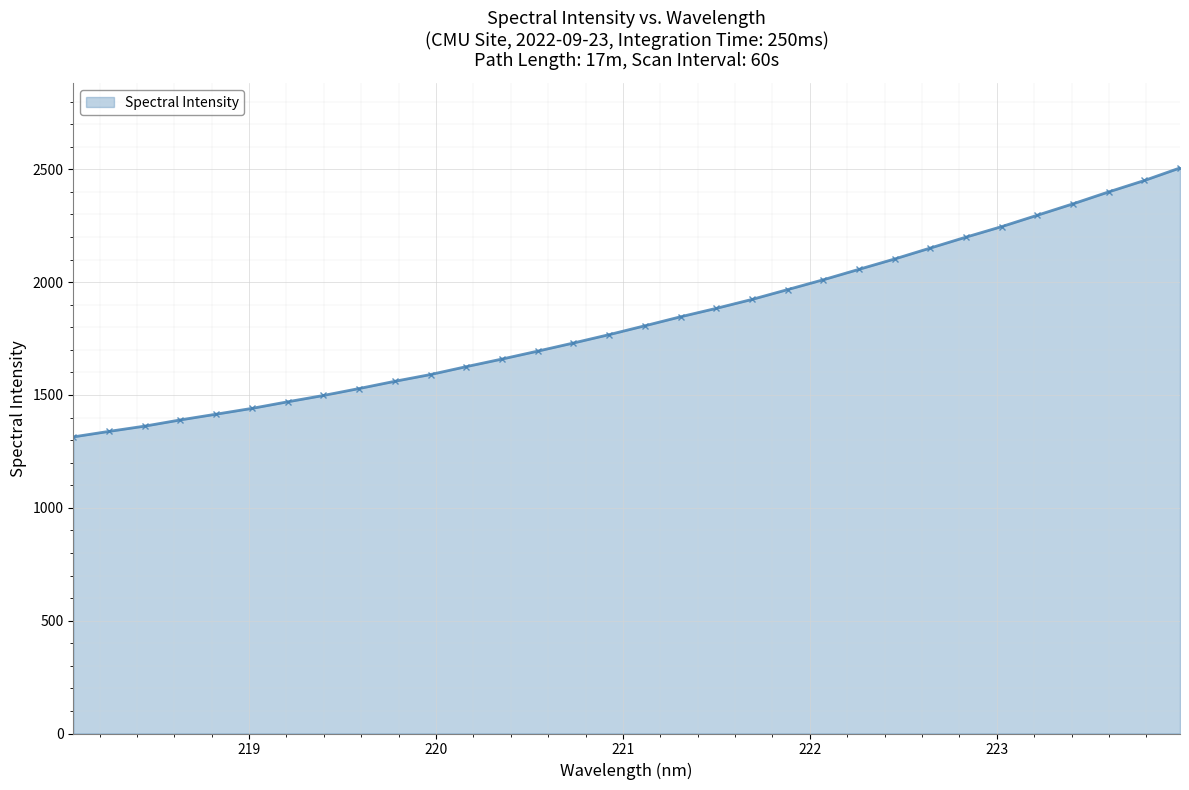

Reading left to right, list all the values displayed in this chart.

1314.2	1338.7	1362.0	1389.6	1415.0	1440.6	1469.8	1497.8	1528.6	1560.7	1590.7	1625.6	1659.3	1694.3	1730.3	1767.4	1806.7	1846.5	1883.8	1923.4	1967.0	2010.5	2056.8	2102.7	2151.2	2199.5	2246.1	2296.5	2347.0	2399.8	2450.3	2506.0